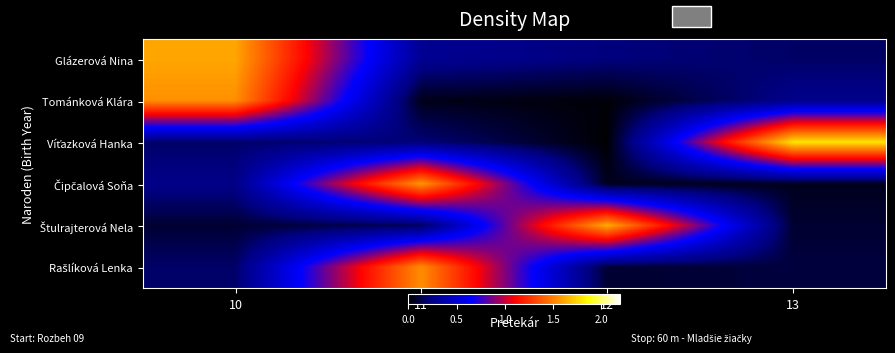

How many data points does each series have?

4